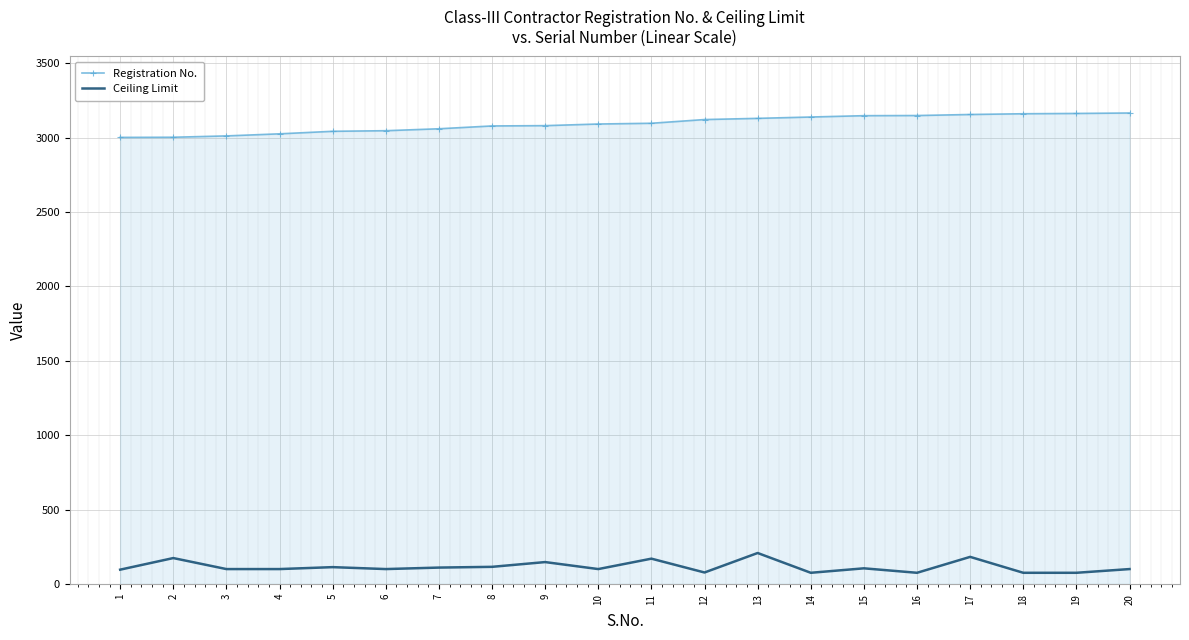

Is the value of Ceiling Limit at 4 greater than the value of Registration No. at 8?

No